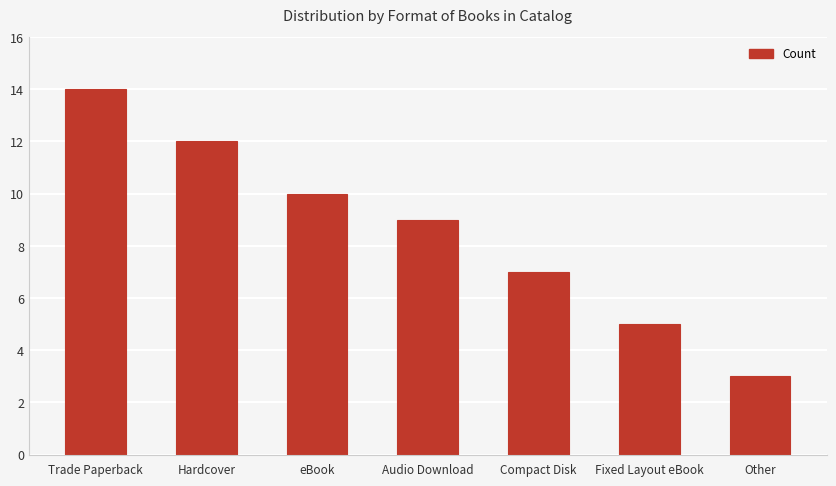

What is the difference between the maximum and minimum values?

11